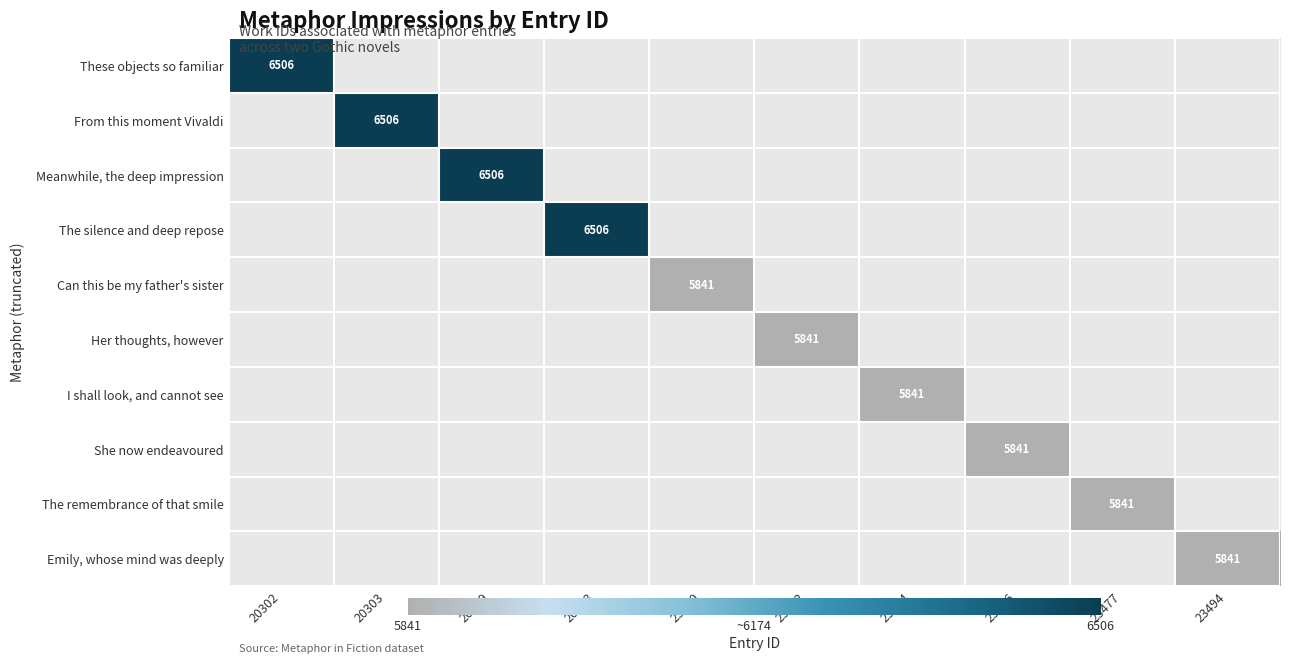

Is it true that These objects so familiar equals 6506 at 20302?

True